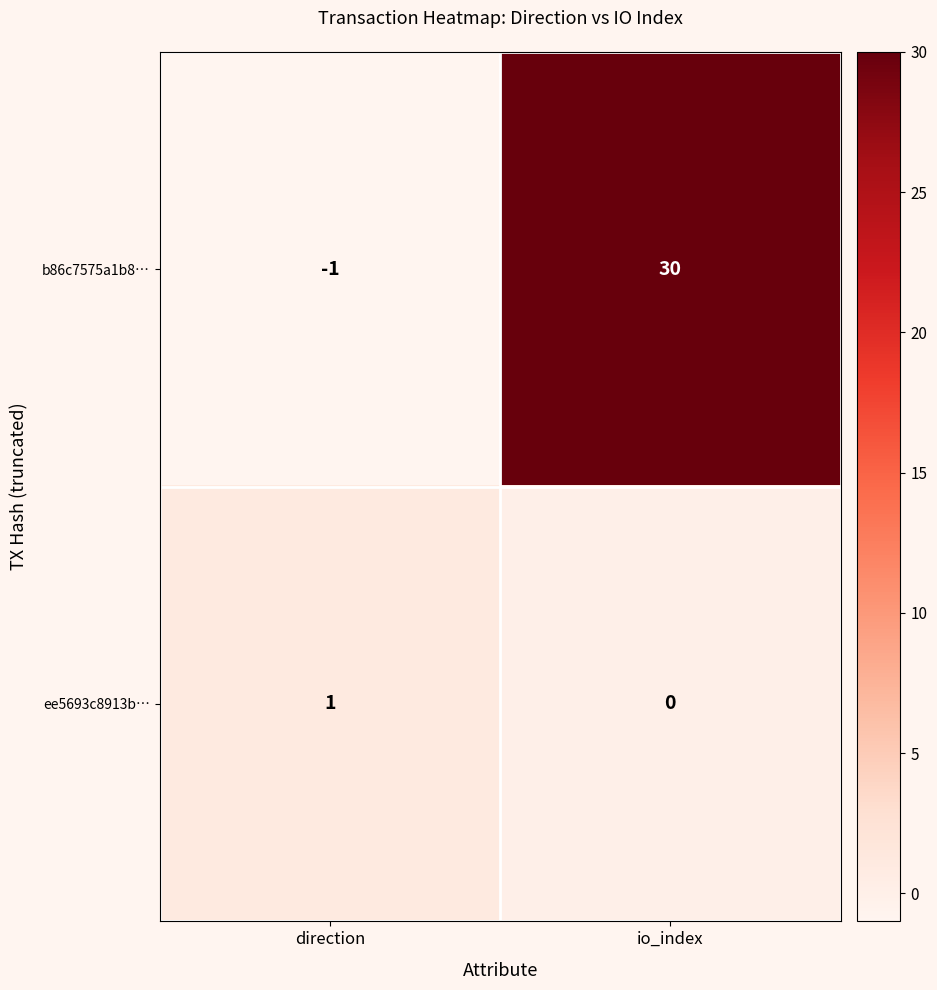

Which label corresponds to the largest value in the chart?

io_index